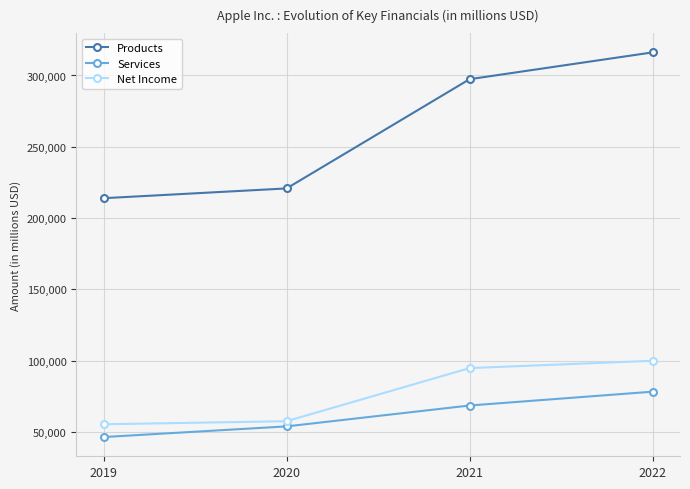

Reading right to left, transcribe all the data shown in this chart.

Products: 316199	297392	220747	213883
Services: 78129	68425	53768	46291
Net Income: 99803	94680	57411	55256